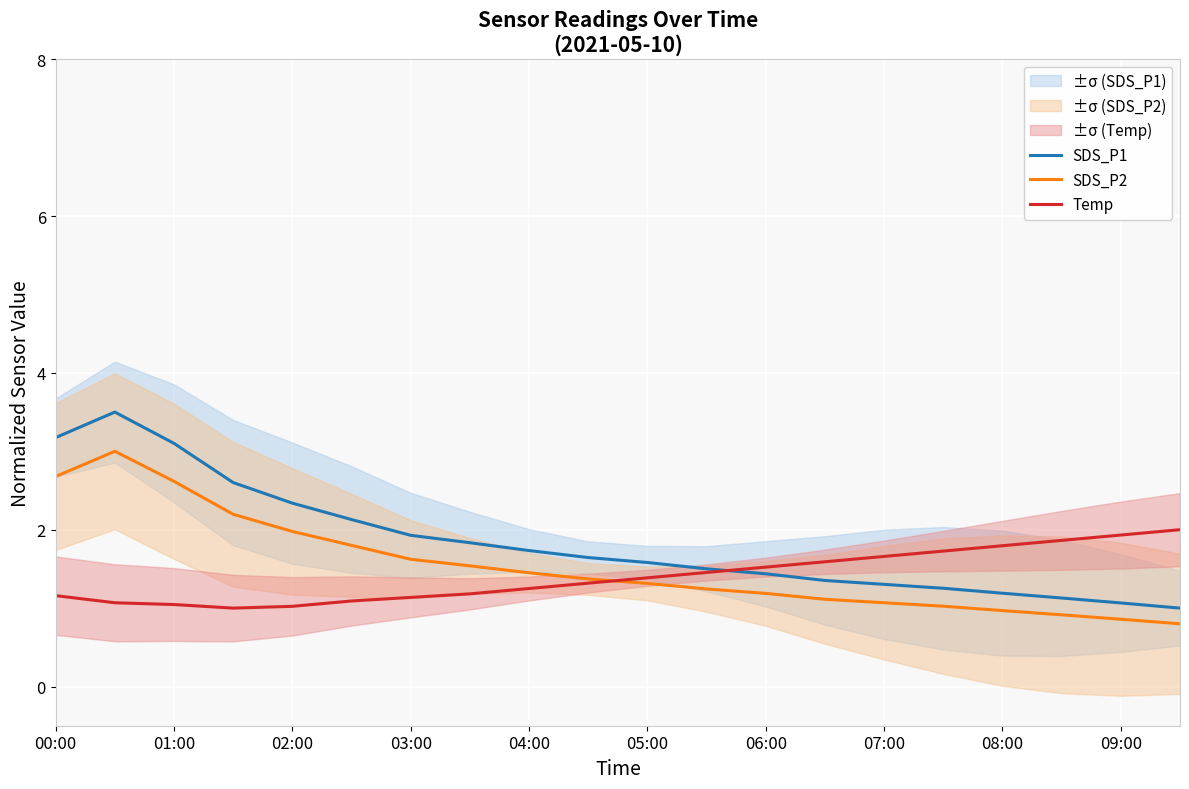

Reading right to left, what are all the values shown in this chart?

SDS_P1: 1.0	1.1	1.1	1.2	1.3	1.3	1.4	1.4	1.5	1.6	1.6	1.7	1.8	1.9	2.1	2.3	2.6	3.1	3.5	3.2
SDS_P2: 0.8	0.9	0.9	1.0	1.0	1.1	1.1	1.2	1.2	1.3	1.4	1.5	1.5	1.6	1.8	2.0	2.2	2.6	3.0	2.7
Temp: 2.0	1.9	1.9	1.8	1.7	1.7	1.6	1.5	1.5	1.4	1.3	1.2	1.2	1.1	1.1	1.0	1.0	1.0	1.1	1.2